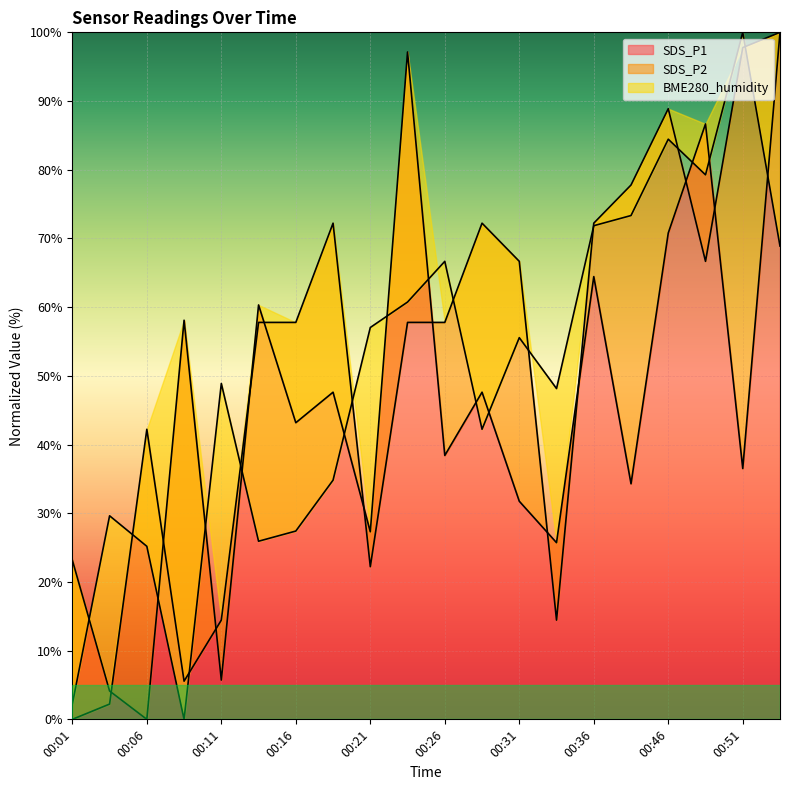

Where do SDS_P2 and BME280_humidity first cross each other?

00:03 and 00:06